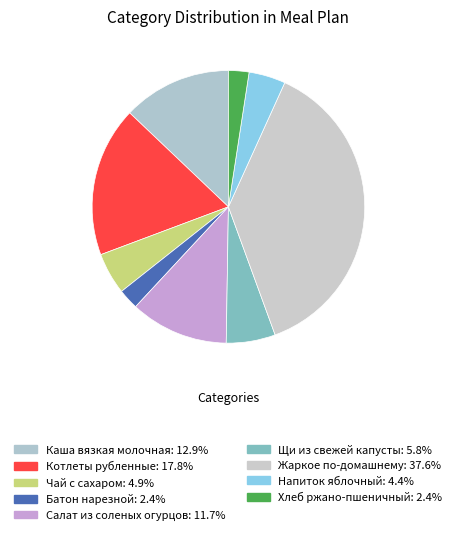

Does Напиток яблочный account for over 50% of the chart?

No